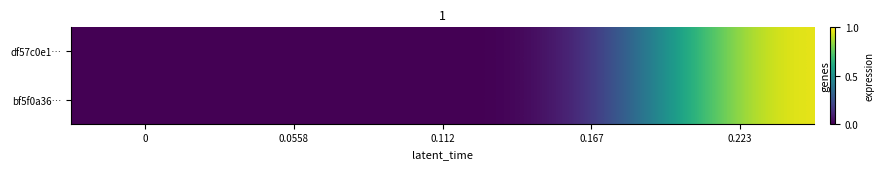

Reading left to right, what are all the values shown in this chart?

df57c0e1…: 0=0.0	0.0558=0.0	0.112=0.0	0.167=0.0	0.223=1.0
bf5f0a36…: 0=0.0	0.0558=0.0	0.112=0.0	0.167=0.0	0.223=1.0